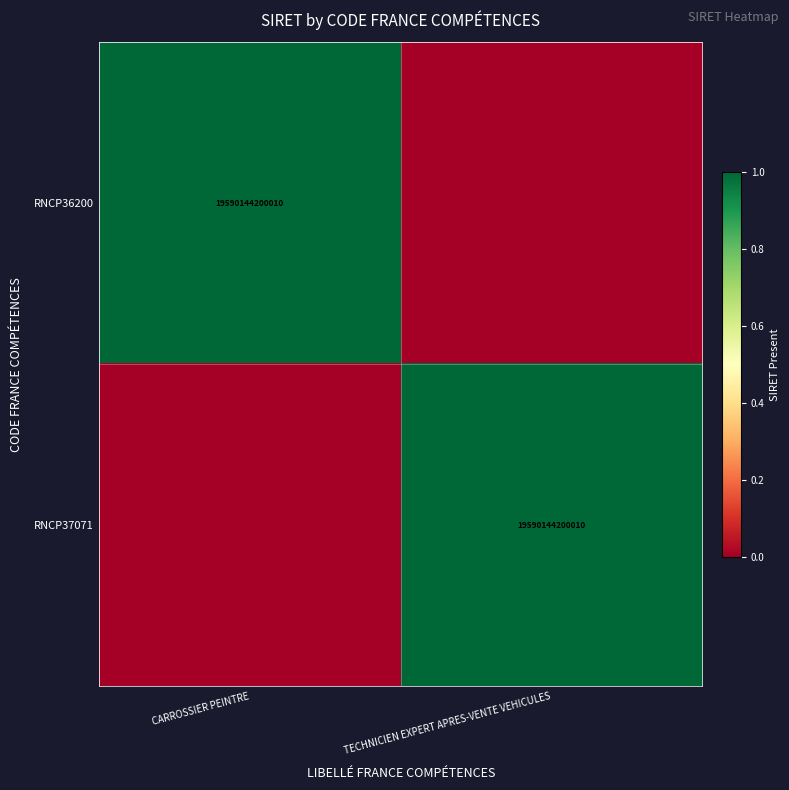

Is it true that RNCP37071 equals 19590144200010 at TECHNICIEN EXPERT APRES-VENTE VEHICULES?

True